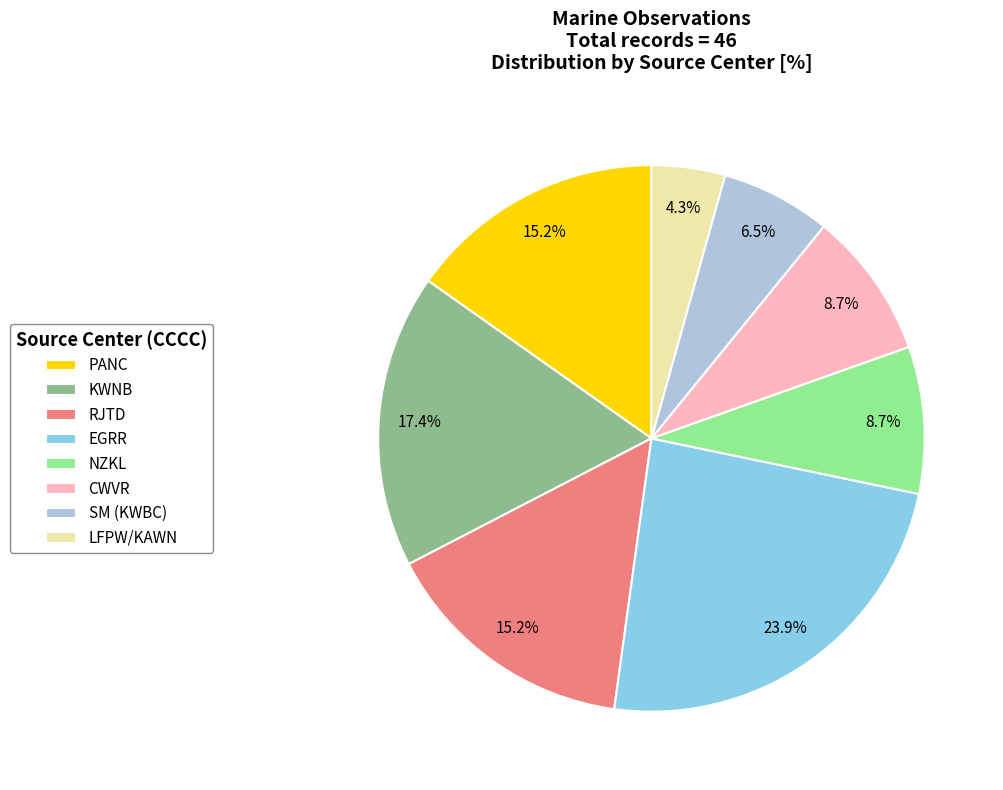

Is there any slice that represents more than half of the pie?

No